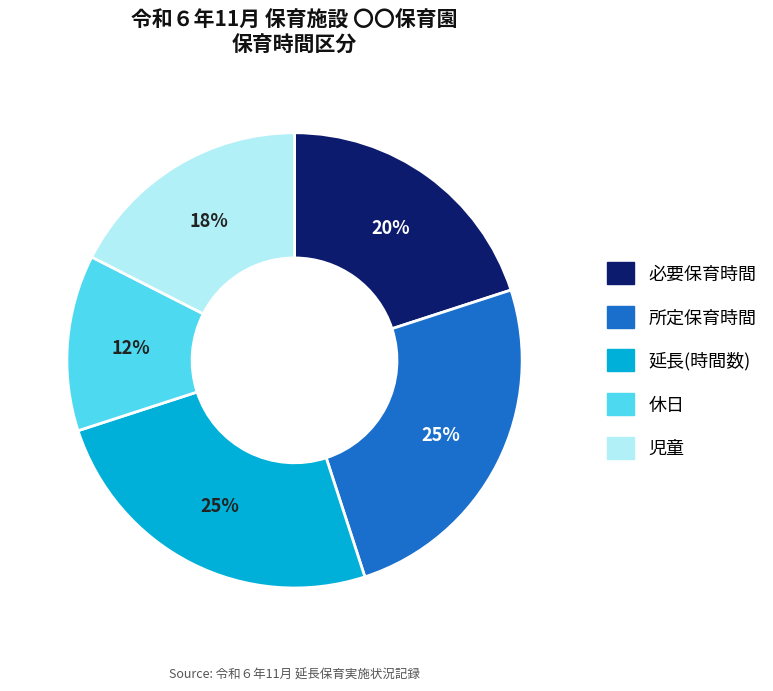

Does 必要保育時間 represent more than half of the total?

No